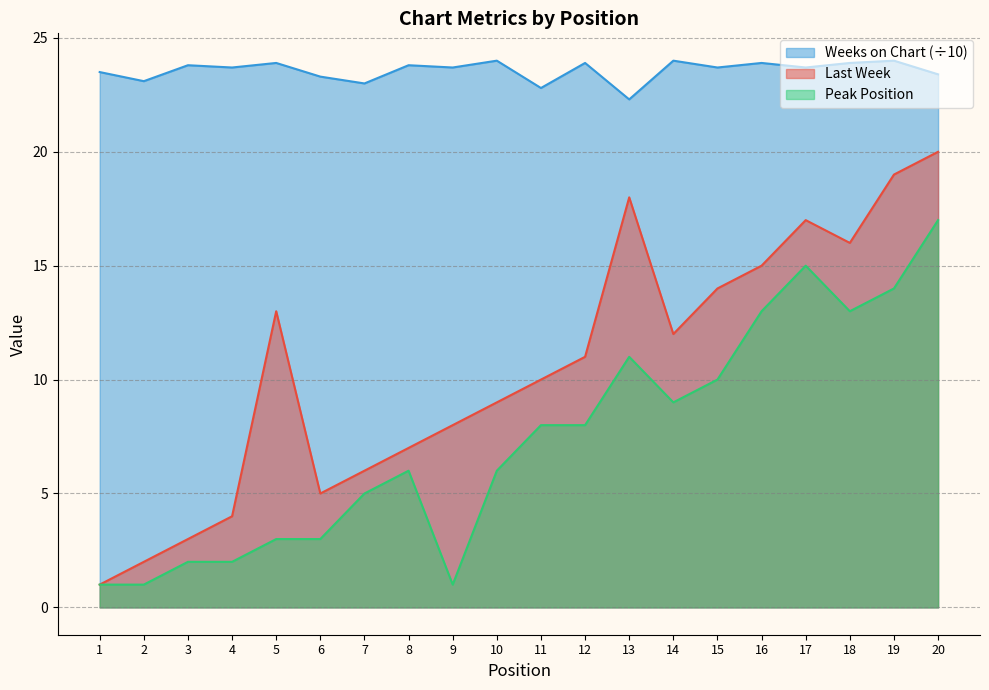

True or false: Peak Position has more than 1 points higher than both neighbors.

True